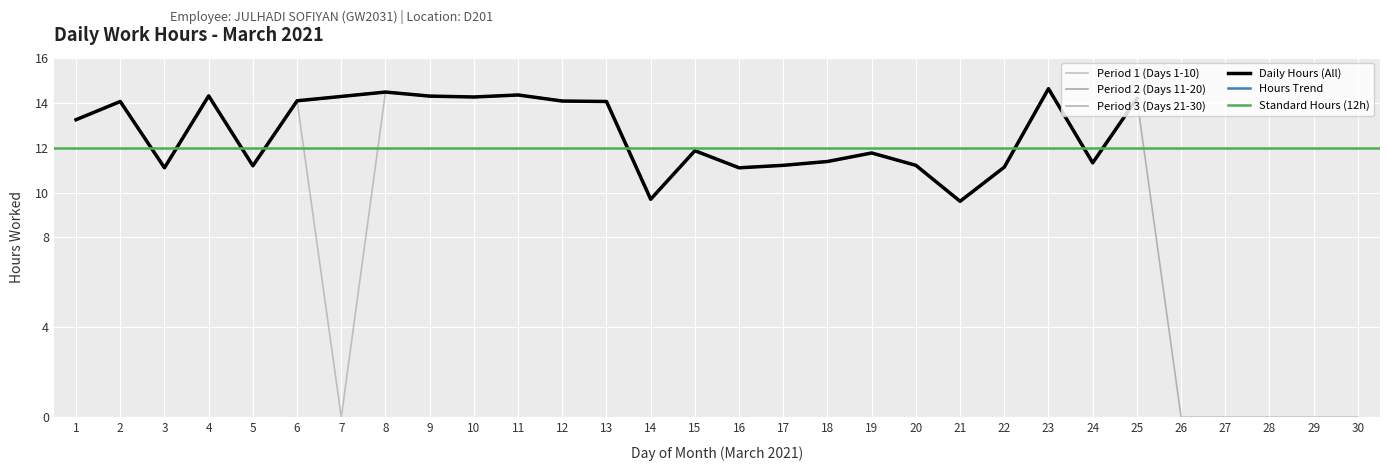

The value of Period 1 (Days 1-10) at 9 is 3.9. True or false?

False